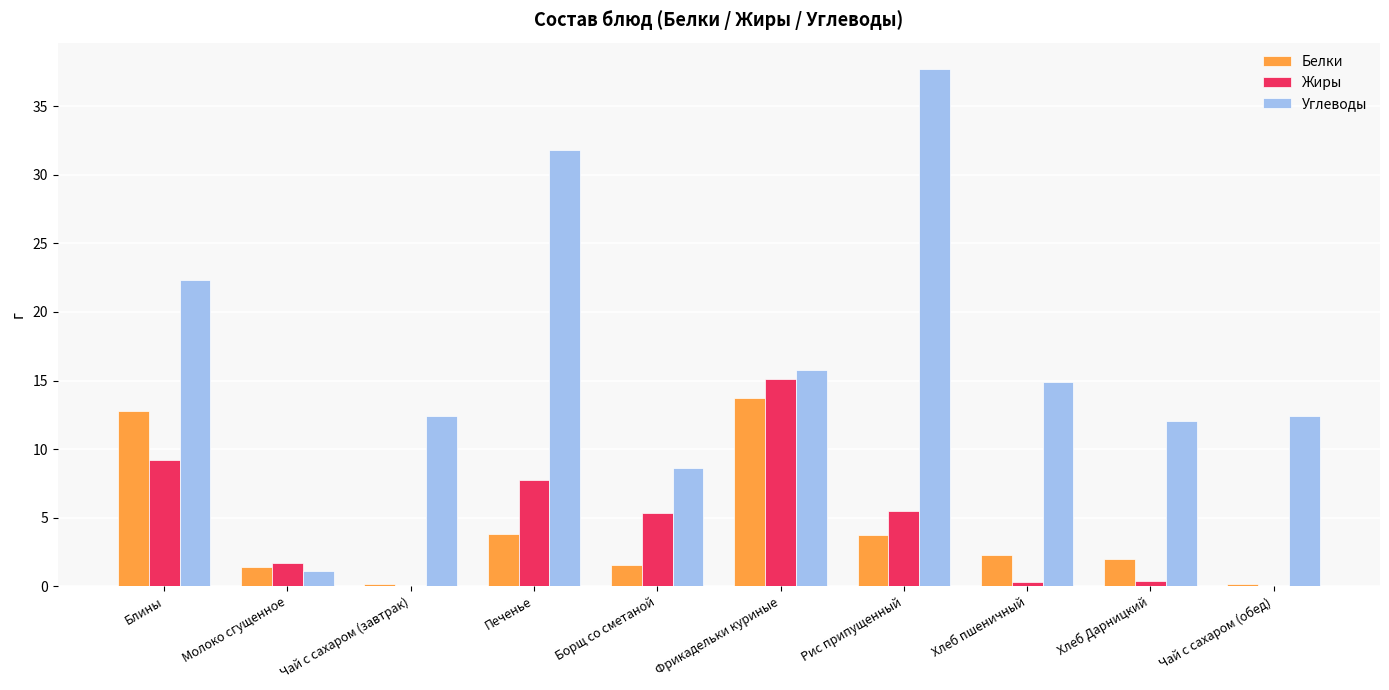

What is the approximate value of Белки at Борщ со сметаной?

1.5